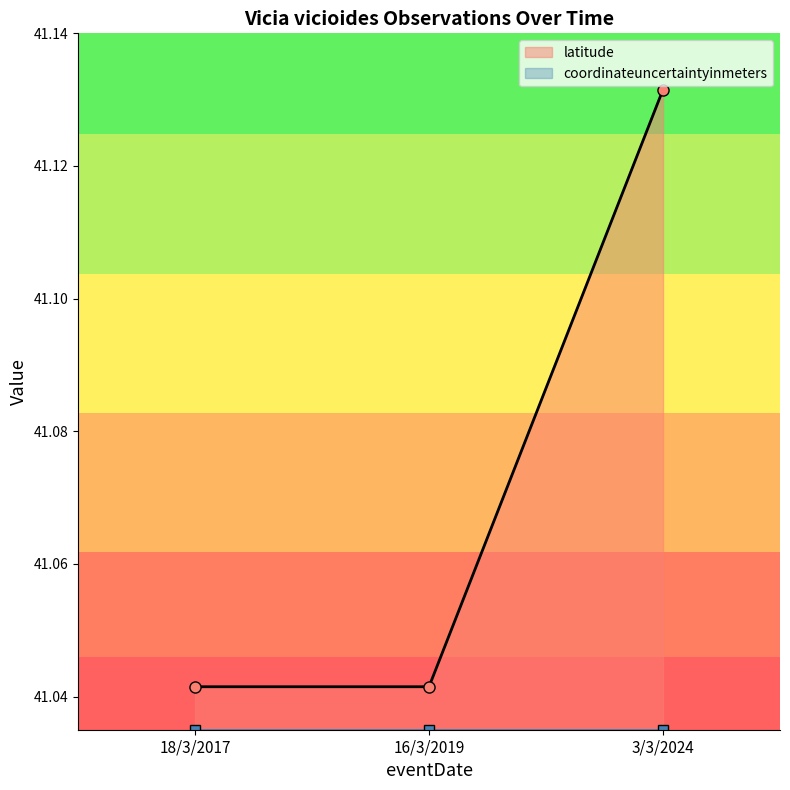

How many latitude values are between 41 and 42?

3